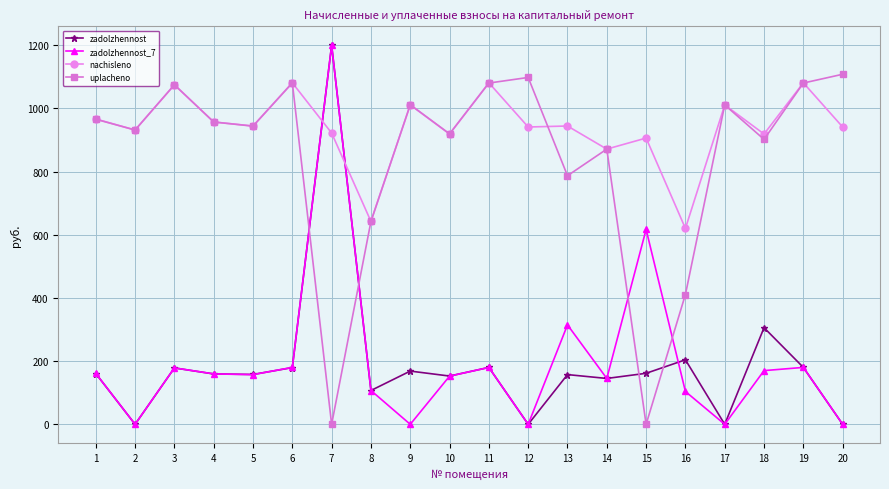

The value of zadolzhennost_7 at 20 is 469.4. True or false?

False